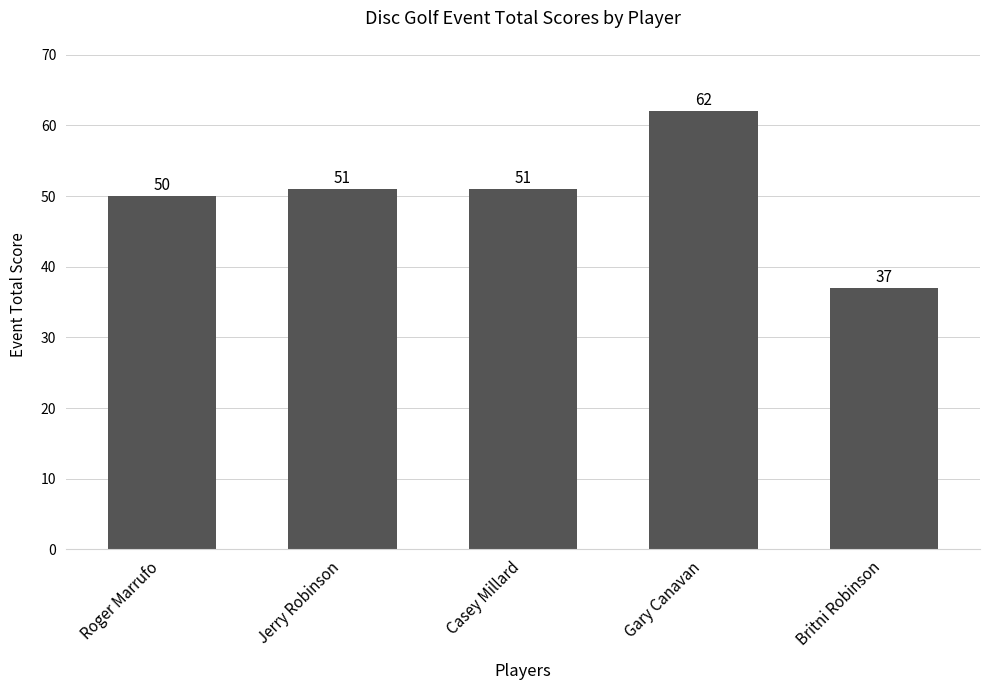

How many bars are there in total?

5